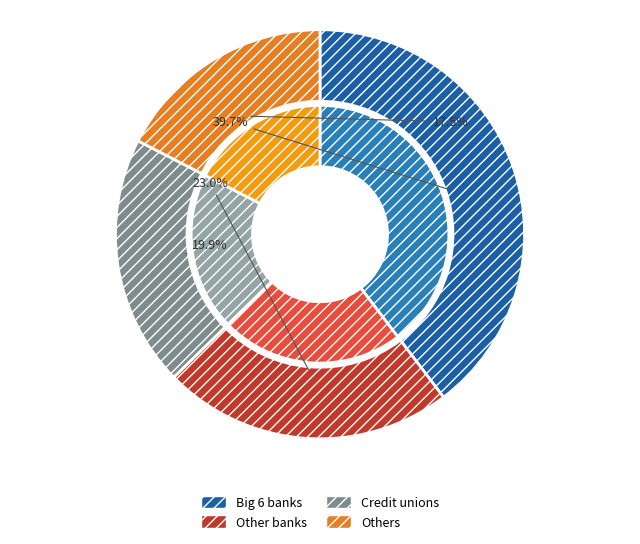

Is there a majority slice in this chart?

No